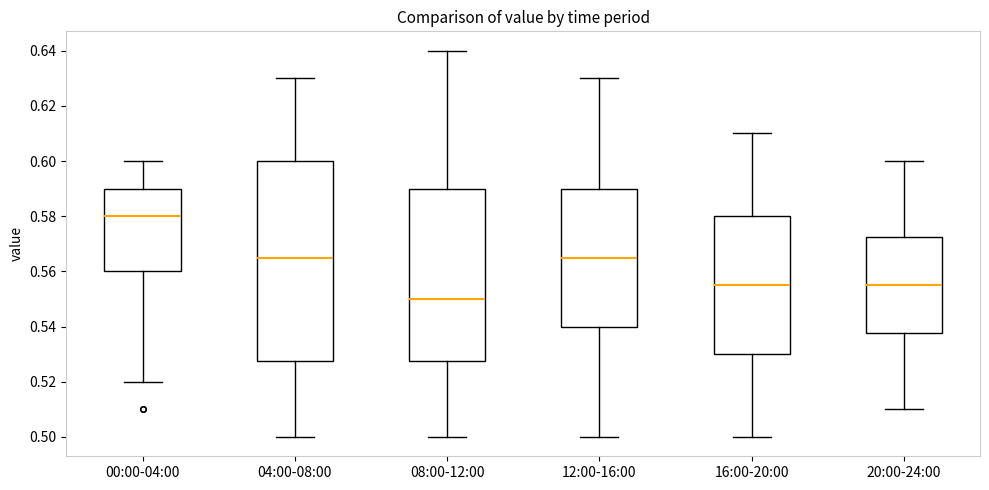

Reading left to right, transcribe this box plot: for each box, give where its median line is, the range the box spans, and where its two whiskers end, as read against the y-axis. The values are not printed on the chart, so give them approximately, as read against the axis.

00:00-04:00: median 0.580, box 0.560 to 0.590, whiskers 0.520 to 0.600
04:00-08:00: median 0.566, box 0.528 to 0.600, whiskers 0.500 to 0.630
08:00-12:00: median 0.550, box 0.528 to 0.590, whiskers 0.500 to 0.640
12:00-16:00: median 0.566, box 0.540 to 0.590, whiskers 0.500 to 0.630
16:00-20:00: median 0.556, box 0.530 to 0.580, whiskers 0.500 to 0.610
20:00-24:00: median 0.556, box 0.538 to 0.572, whiskers 0.510 to 0.600